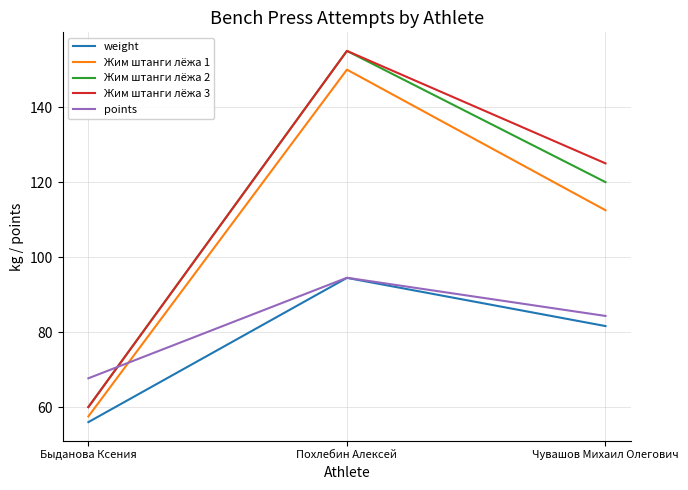

At which label does Жим штанги лёжа 2 first exceed 120?

Похлебин Алексей